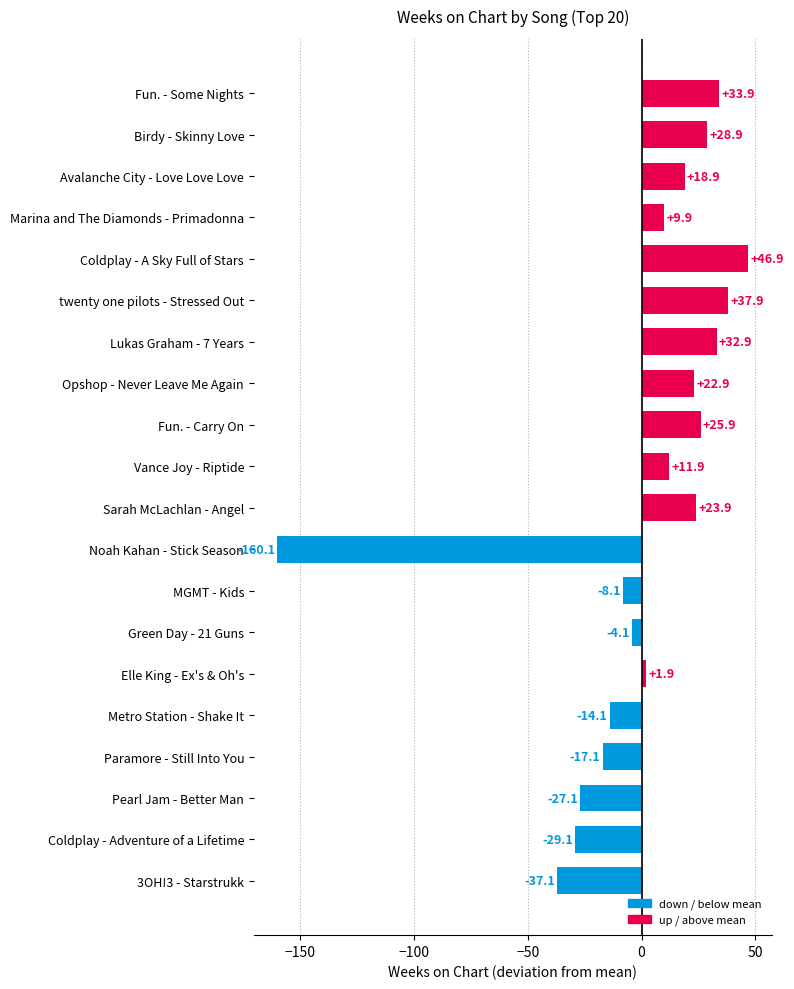

What is the label of the 7th bar from the top?

Lukas Graham - 7 Years